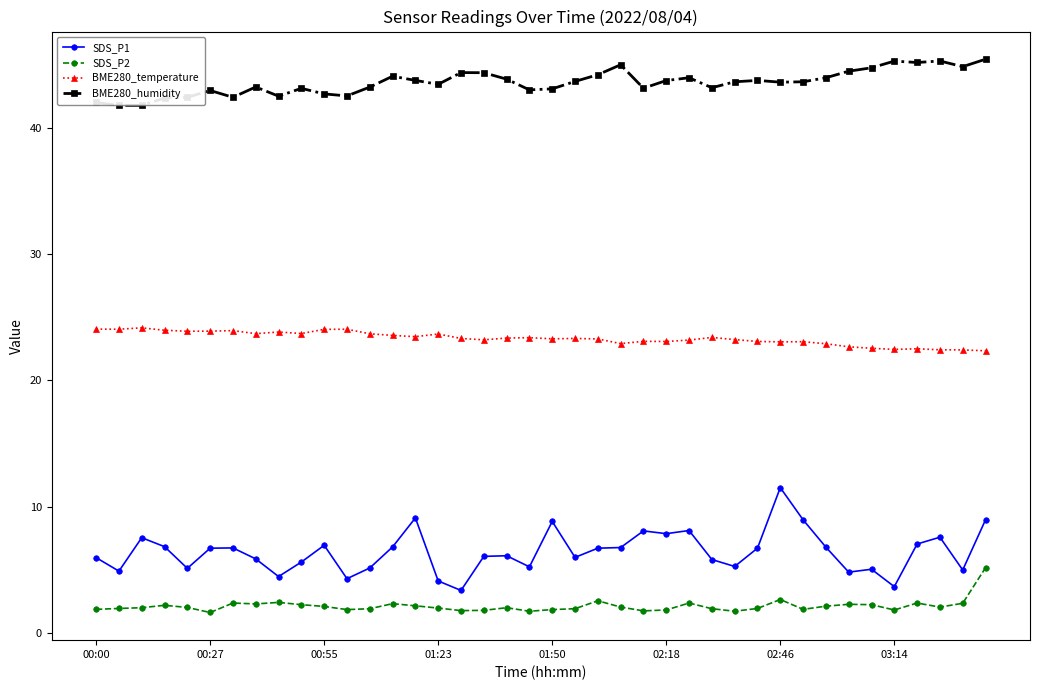

What is the minimum value shown in the chart?

1.6